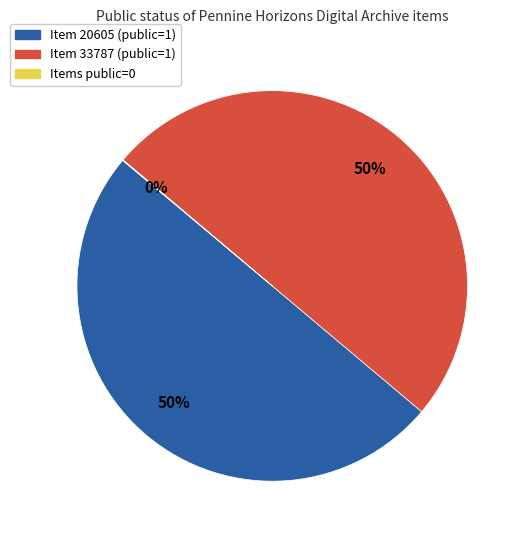

To the nearest percent, what is the difference between the largest and smallest slice percentages?

50%